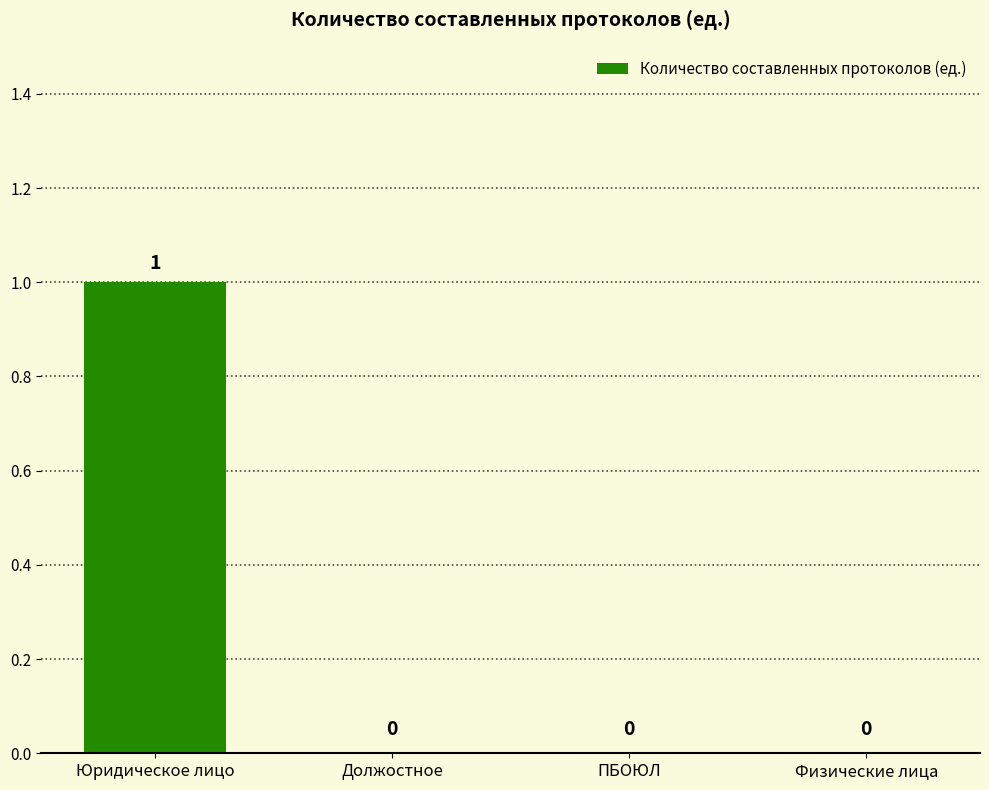

Which category has the highest value across all series?

Юридическое лицо